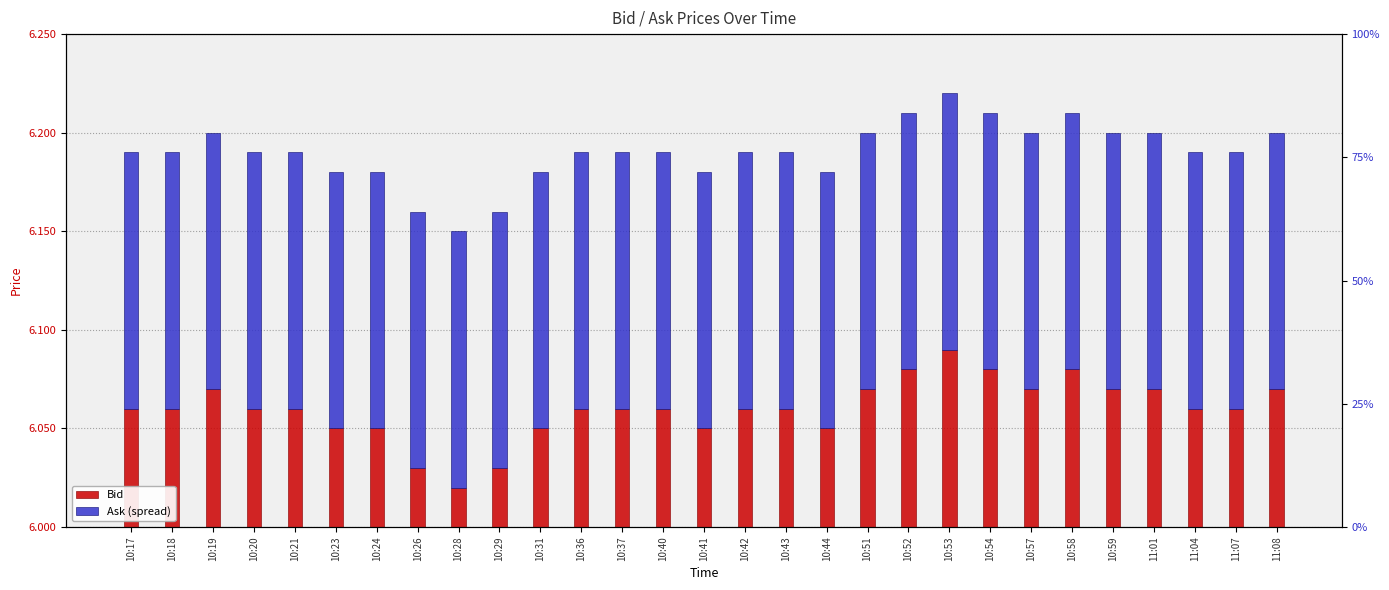

How many bars are there in each group?

2